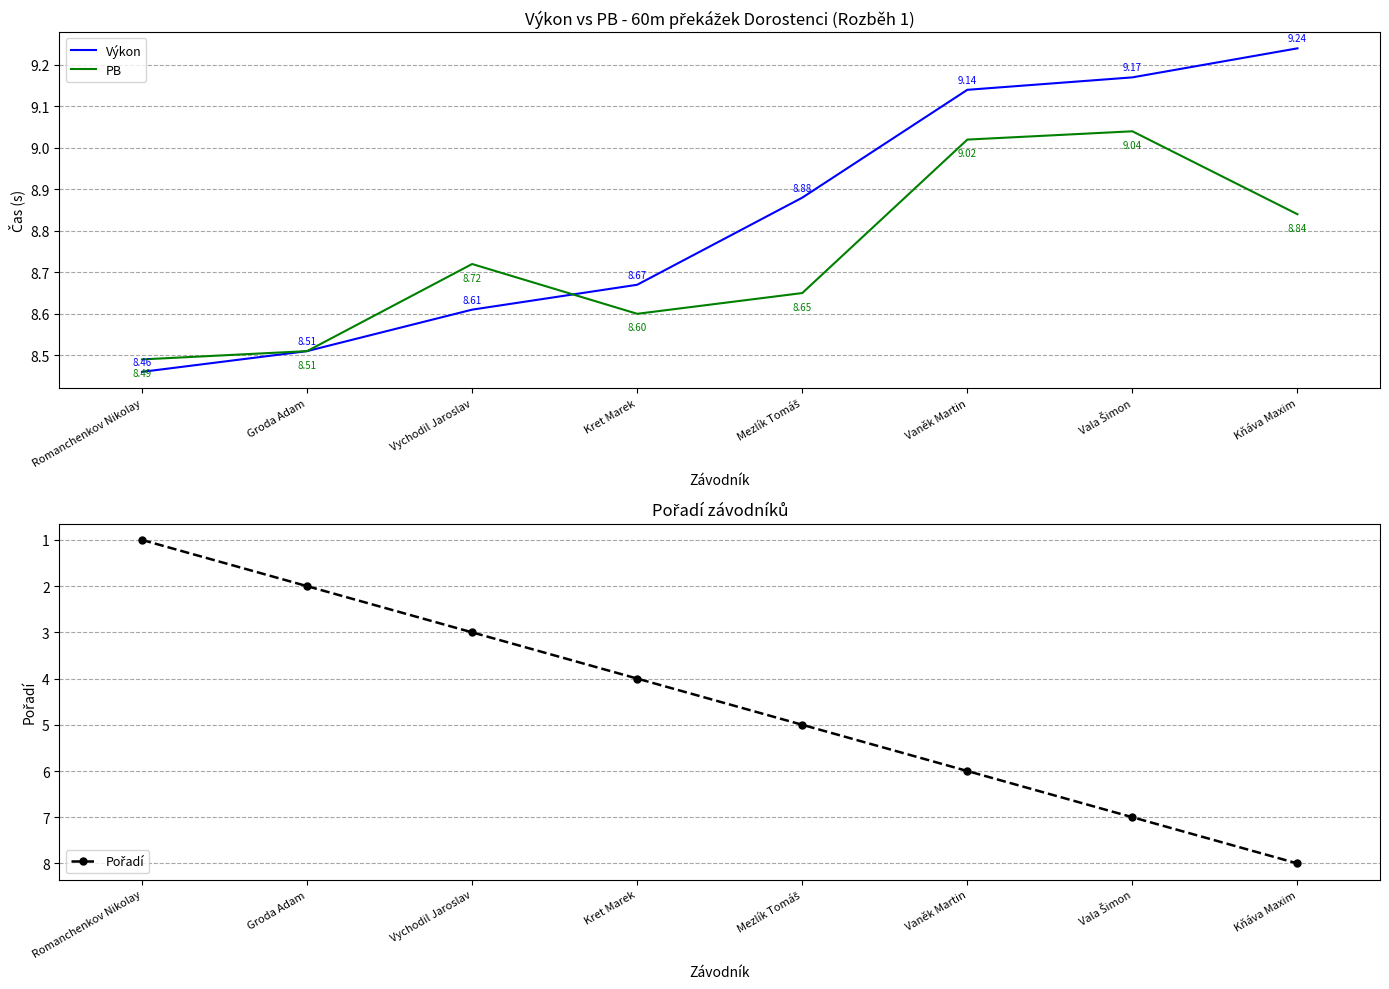

Which series changed the most between Romanchenkov Nikolay and Kňáva Maxim?

Pořadí